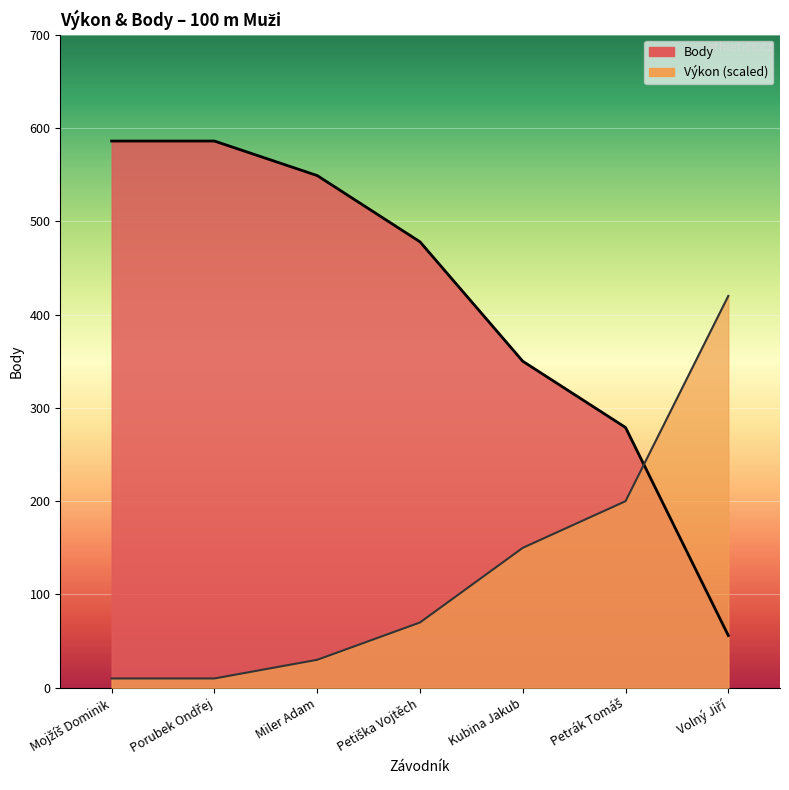

Which category has the lowest value across all series?

Mojžíš Dominik